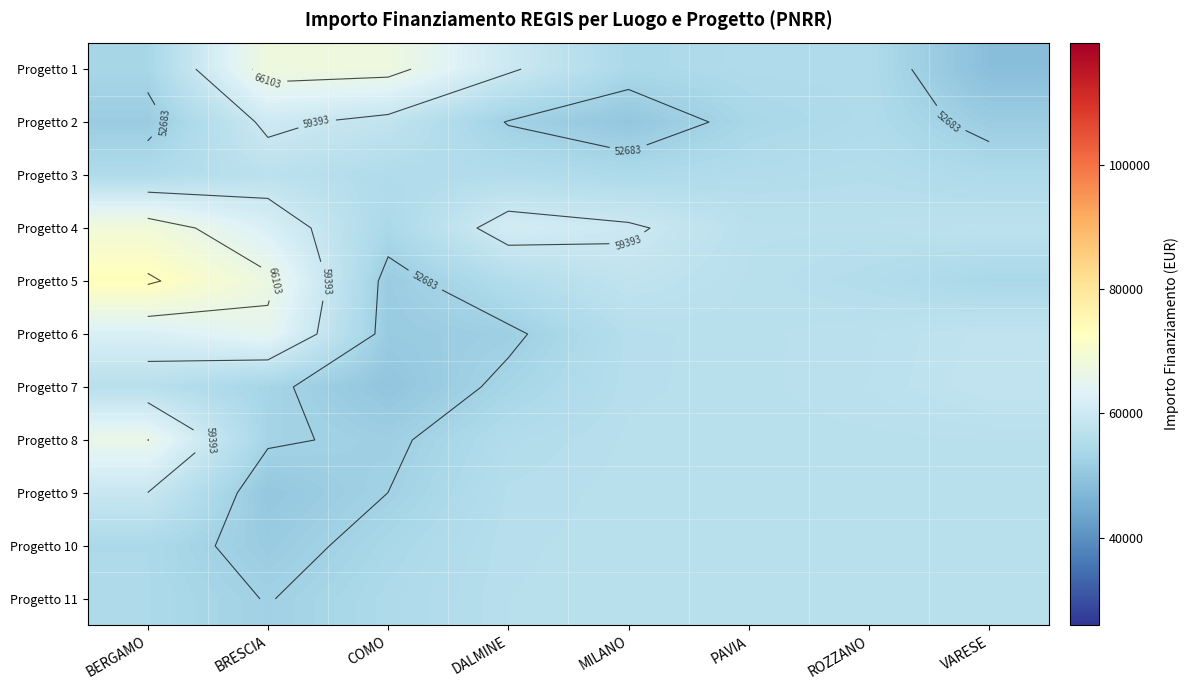

At which category is the sum across all series the highest?

BERGAMO